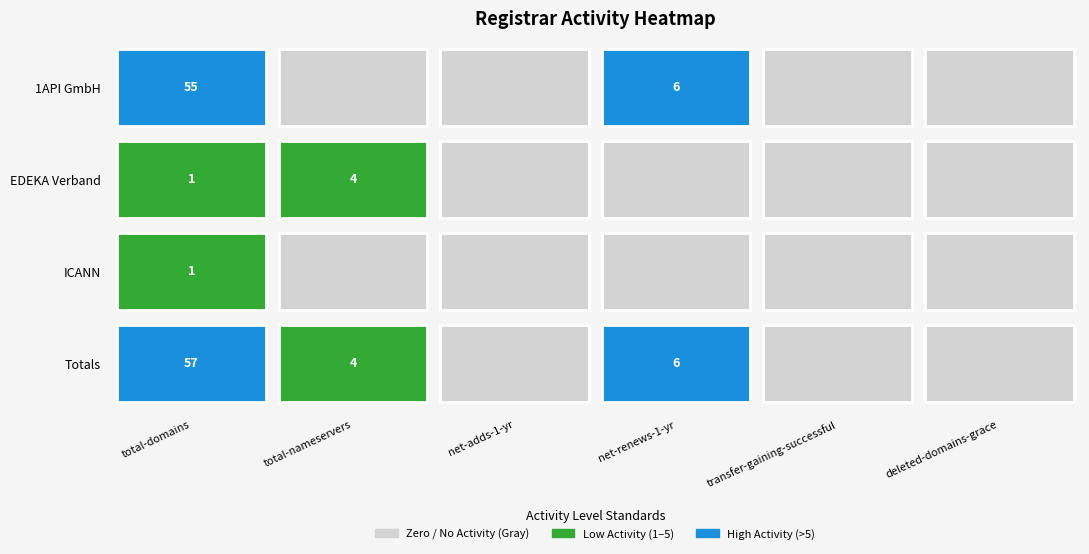

Between deleted-domains-grace and net-renews-1-yr, which is larger?

net-renews-1-yr